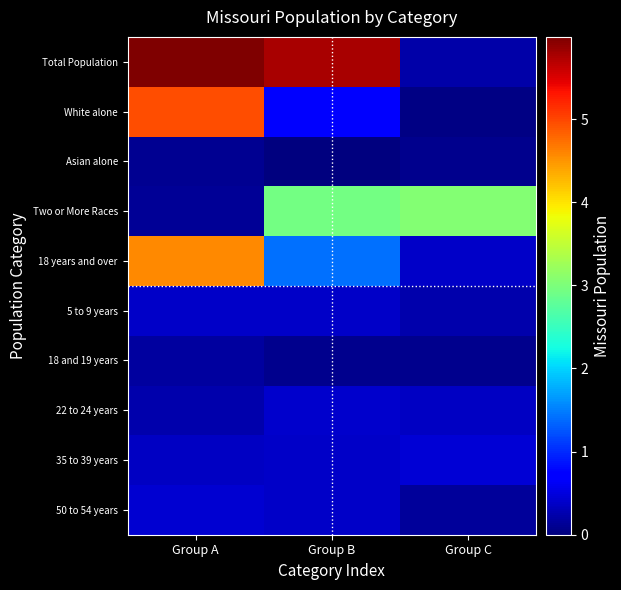

Rank the series by their maximum value, from lowest to highest.

Asian alone, 18 and 19 years, 5 to 9 years, 22 to 24 years, 50 to 54 years, 35 to 39 years, Two or More Races, 18 years and over, White alone, Total Population